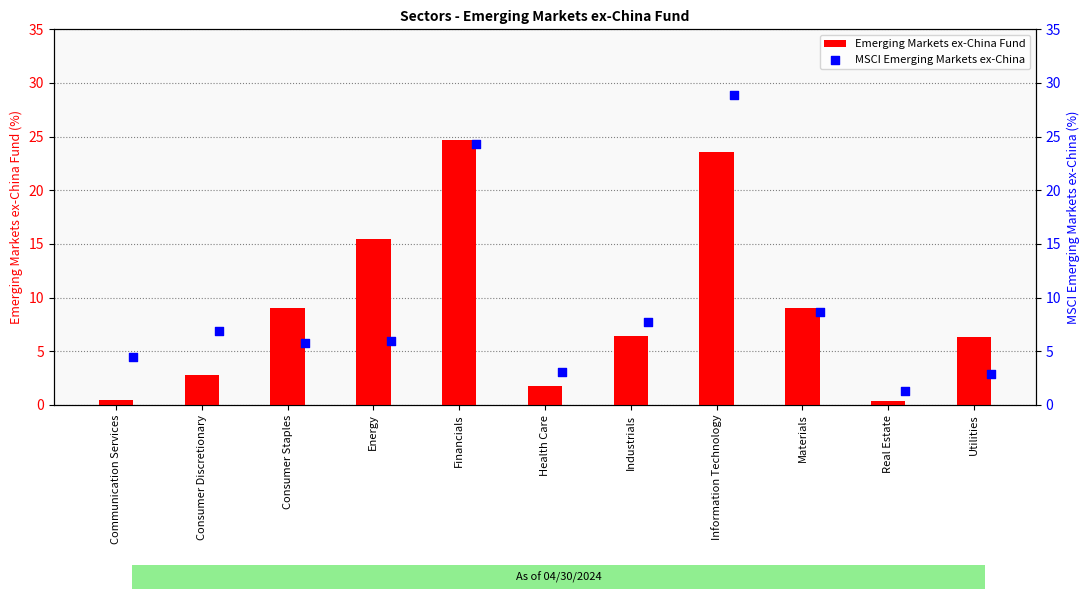

What are all the series names shown in the legend?

Emerging Markets ex-China Fund, MSCI Emerging Markets ex-China